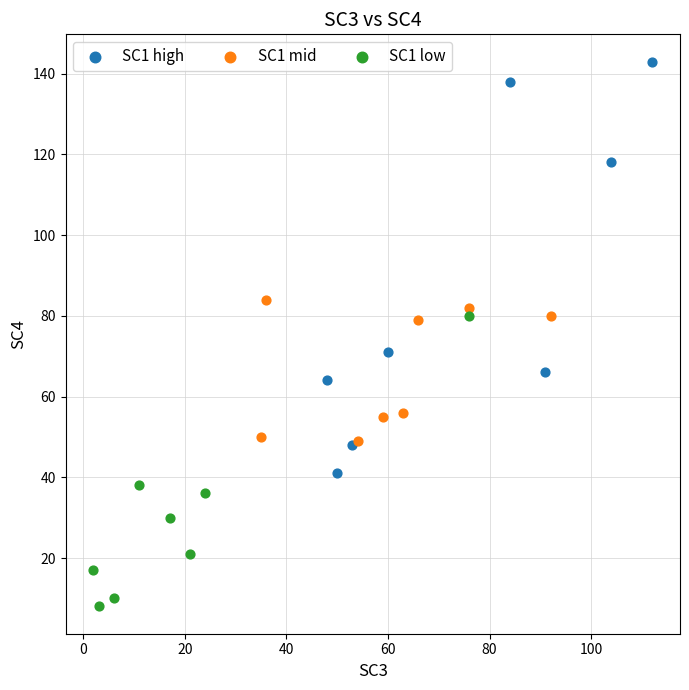

Which series contains the highest Y value?

SC1 high